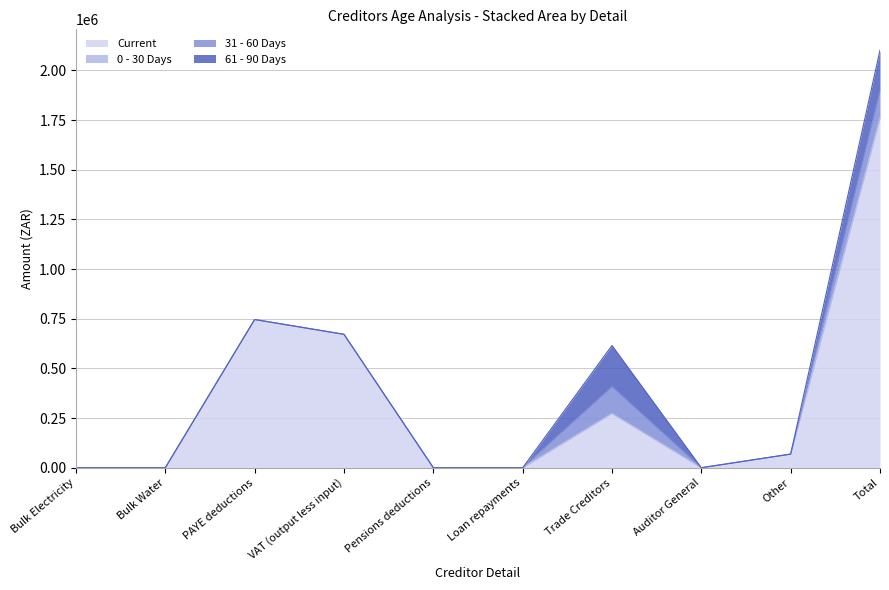

What is the average value of the 31 - 60 Days series?

26814